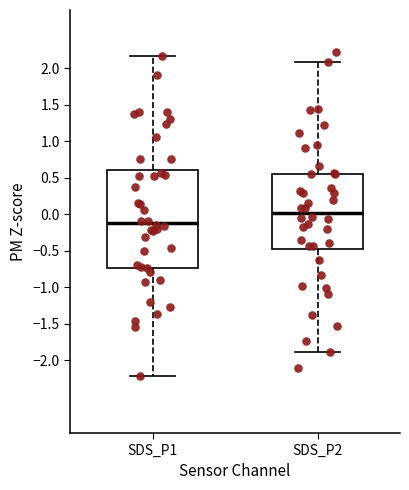

Which box has the lowest median line?

SDS_P1